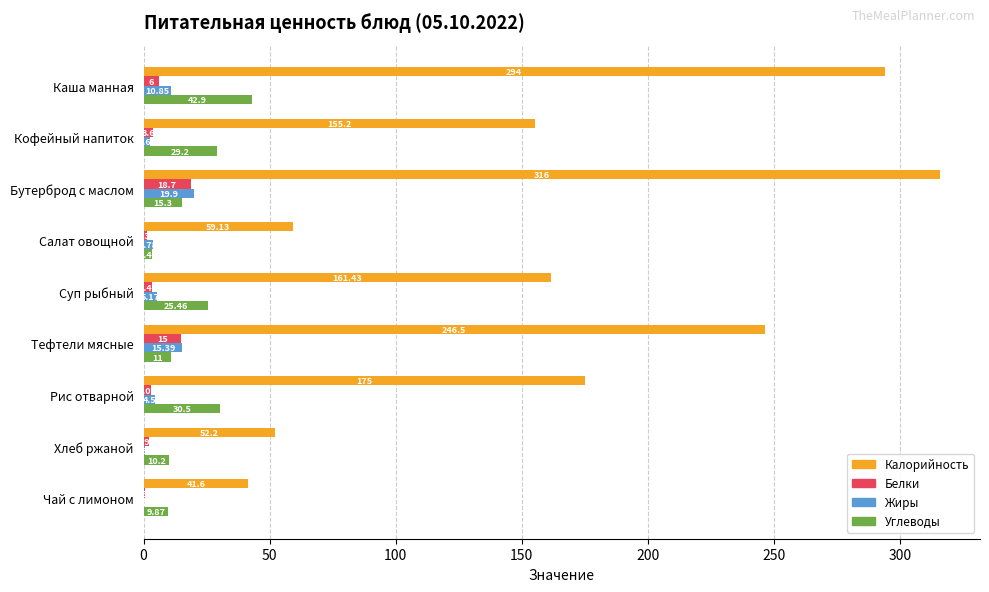

What is the greatest value displayed?

316.0